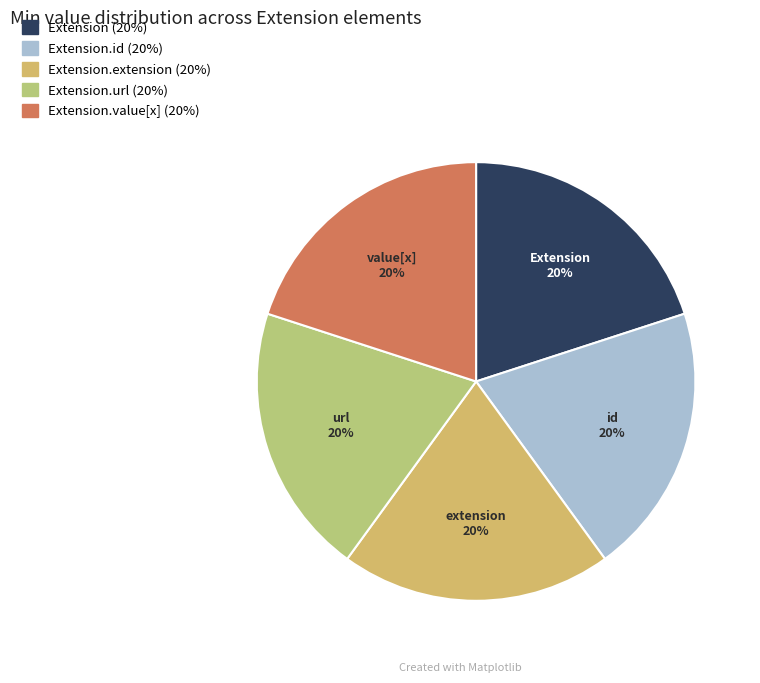

Count the number of slices in the pie.

5